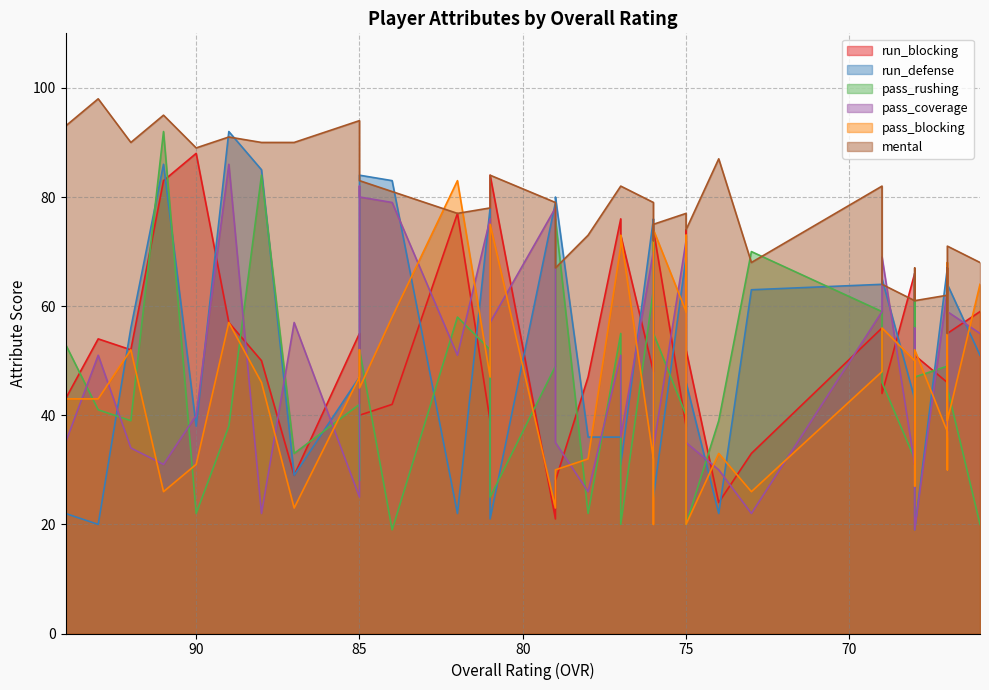

Reading right to left, extract all data points from this chart.

run_blocking: 59	55	67	52	46	51	64	31	66	44	56	33	24	52	74	38	74	51	48	73	76	47	28	21	84	39	77	42	40	53	55	29	50	57	88	83	52	54	43	33
run_defense: 51	64	51	67	67	19	47	66	43	65	64	63	22	46	40	69	25	75	76	31	36	36	80	79	21	78	22	83	84	81	47	29	85	92	38	86	56	20	22	97
pass_rushing: 20	45	40	50	49	47	39	65	32	46	59	70	39	20	31	40	55	72	63	20	55	22	76	49	25	52	58	19	52	28	42	33	84	38	22	92	39	41	53	27
pass_coverage: 55	59	36	61	63	19	38	56	31	69	59	22	30	35	47	72	34	45	70	36	51	26	35	78	57	76	51	79	80	82	25	57	22	86	40	31	34	51	35	93
pass_blocking: 64	39	68	30	37	52	27	36	50	56	48	26	33	20	73	59	74	20	32	73	71	32	30	23	75	47	83	58	45	52	47	23	46	57	31	26	52	43	43	57
mental: 68	71	55	67	62	61	65	67	61	64	82	68	87	74	75	77	75	72	79	82	82	73	67	79	84	78	77	81	83	87	94	90	90	91	89	95	90	98	93	90